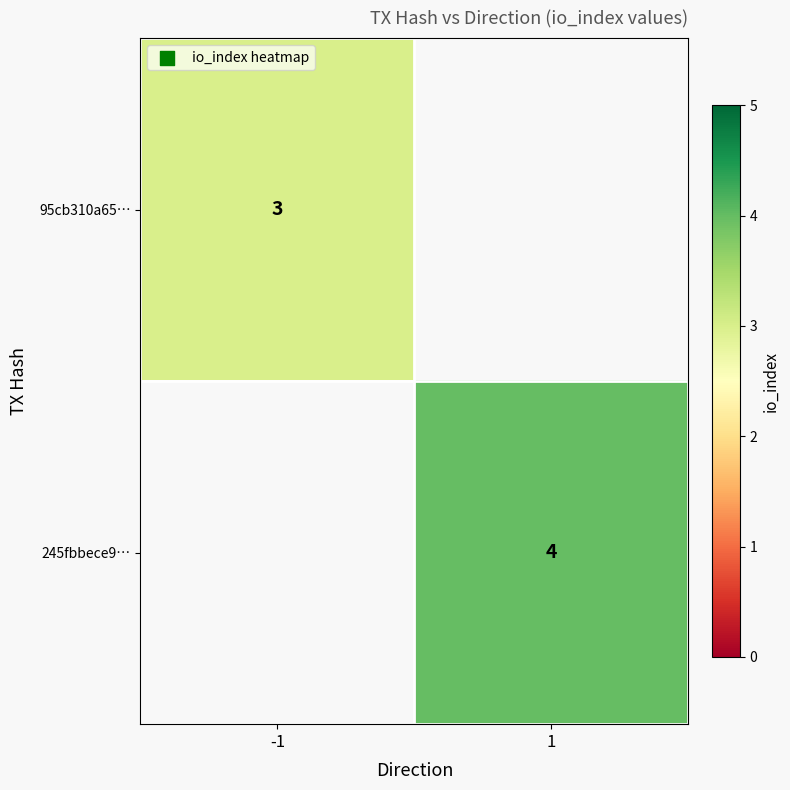

What is the smallest value displayed?

3.0